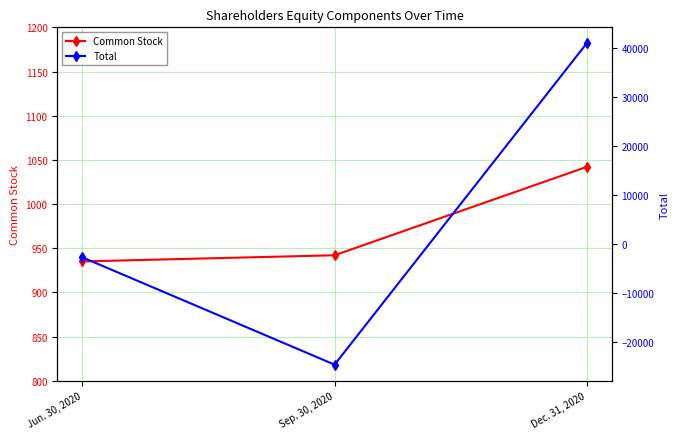

What is the sum of all Common Stock values?

2919